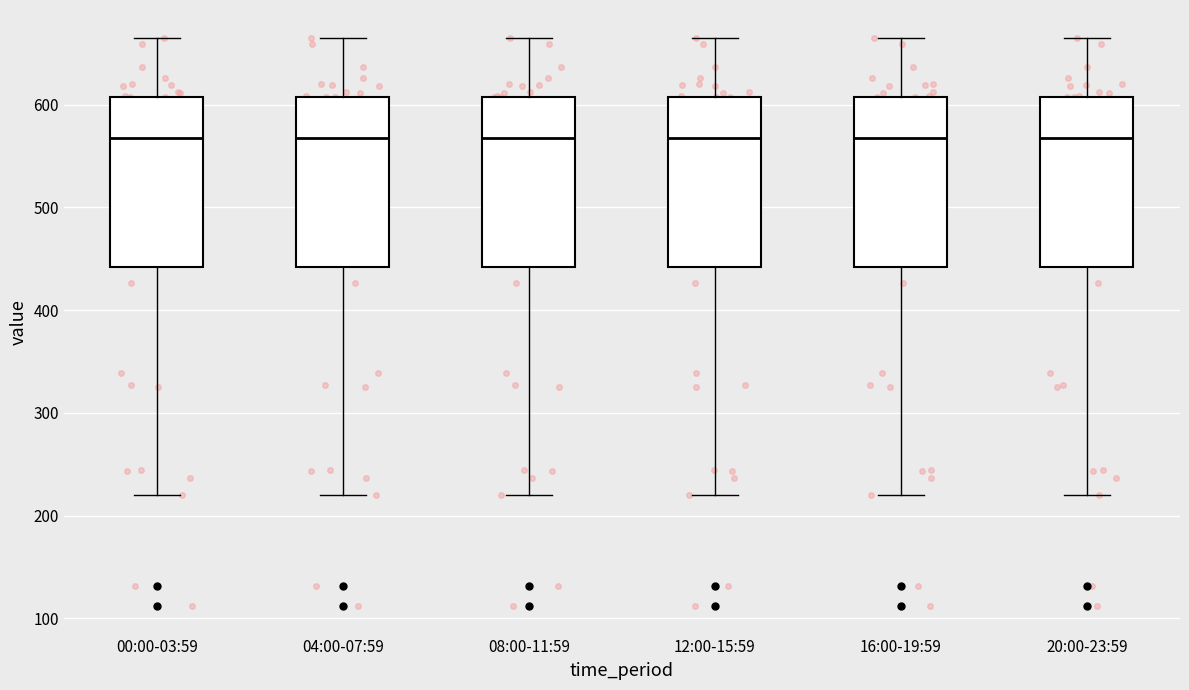

Reading left to right, read every box against the y-axis: the position of its median line, the range the box covers, and the ends of its whiskers. The values are not printed on the chart, so give them approximately, as read against the axis.

00:00-03:59: median 570, box 440 to 610, whiskers 220 to 660
04:00-07:59: median 570, box 440 to 610, whiskers 220 to 660
08:00-11:59: median 570, box 440 to 610, whiskers 220 to 660
12:00-15:59: median 570, box 440 to 610, whiskers 220 to 660
16:00-19:59: median 570, box 440 to 610, whiskers 220 to 660
20:00-23:59: median 570, box 440 to 610, whiskers 220 to 660